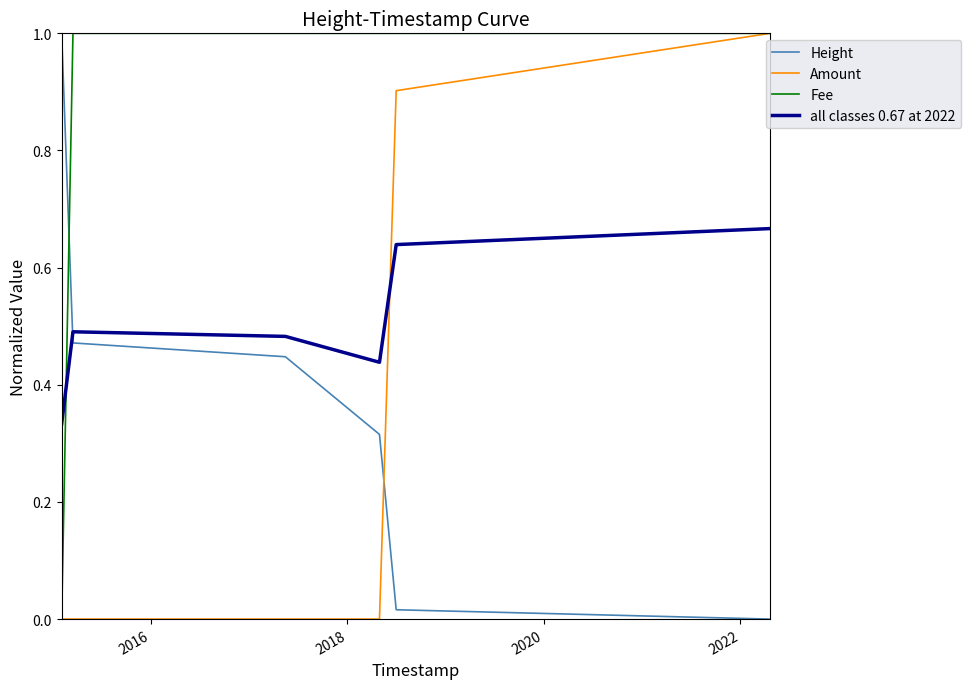

What are all the series names shown in the legend?

Height, Amount, Fee, all classes 0.67 at 2022